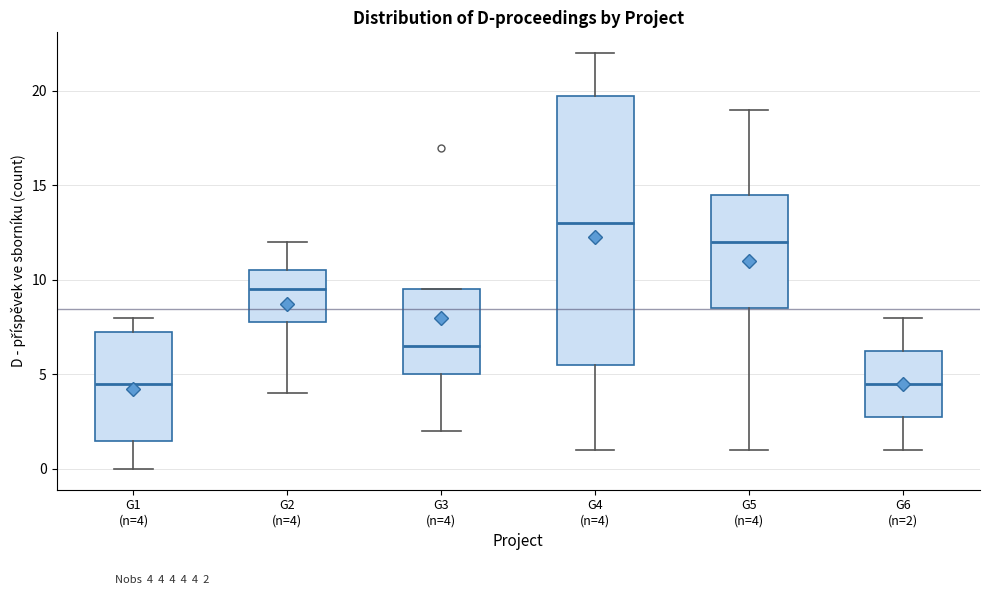

Reading left to right, transcribe this box plot: for each box, give where its median line is, the range the box spans, and where its two whiskers end, as read against the y-axis. The values are not printed on the chart, so give them approximately, as read against the axis.

G1 (n=4): median 4.5, box 1.5 to 7.5, whiskers 0.0 to 8.0
G2 (n=4): median 9.5, box 8.0 to 10.5, whiskers 4.0 to 12.0
G3 (n=4): median 6.5, box 5.0 to 9.5, whiskers 2.0 to 9.5
G4 (n=4): median 13.0, box 5.5 to 20.0, whiskers 1.0 to 22.0
G5 (n=4): median 12.0, box 8.5 to 14.5, whiskers 1.0 to 19.0
G6 (n=2): median 4.5, box 3.0 to 6.5, whiskers 1.0 to 8.0